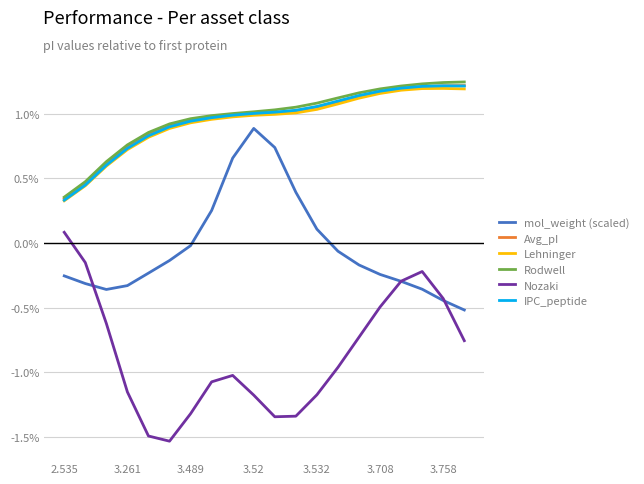

Count the number of data series in this chart.

6